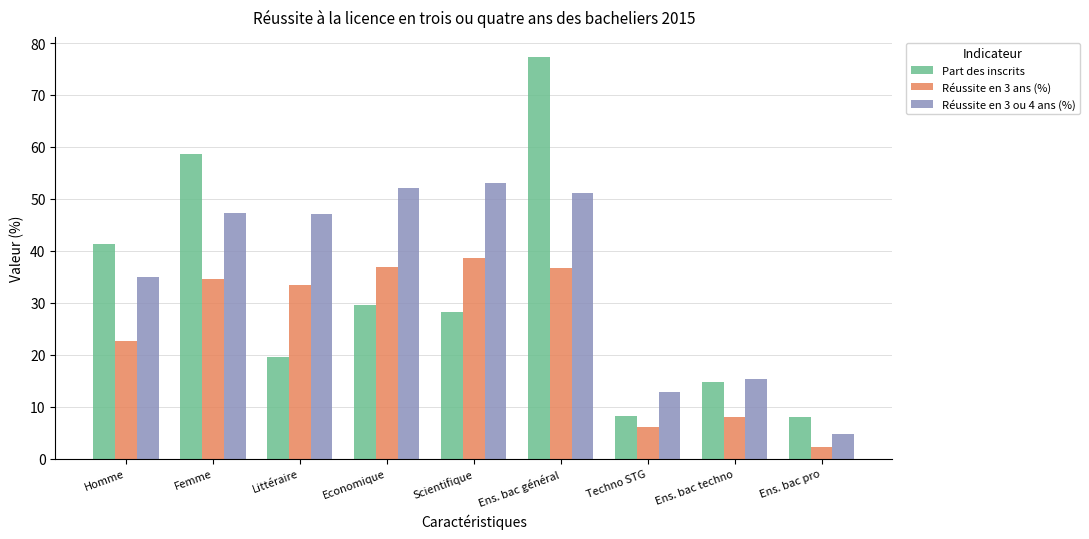

Is the value of Part des inscrits at Techno STG greater than the value of Réussite en 3 ou 4 ans (%) at Homme?

No